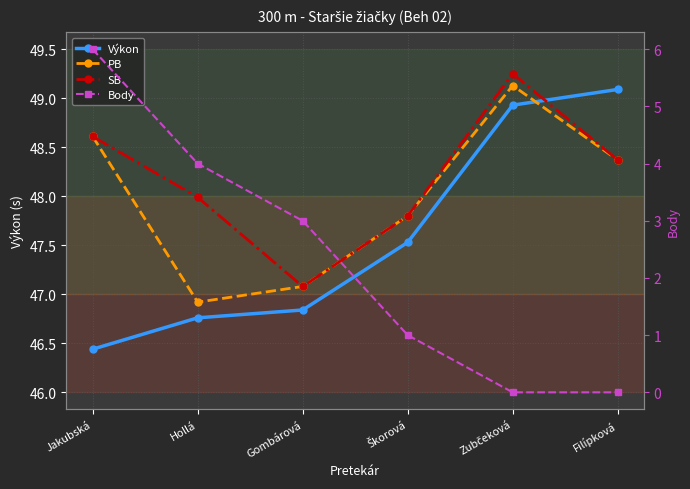

What is the value of the Výkon point at the 5th from the left?

48.9